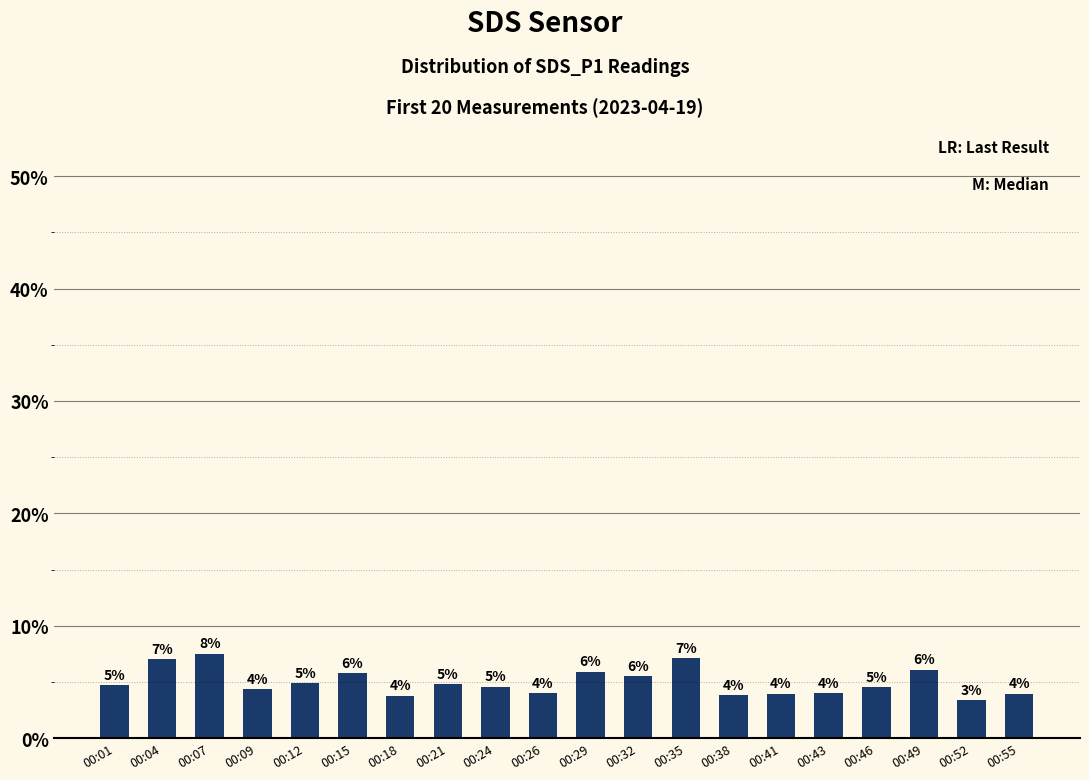

How many bars are there in total?

20